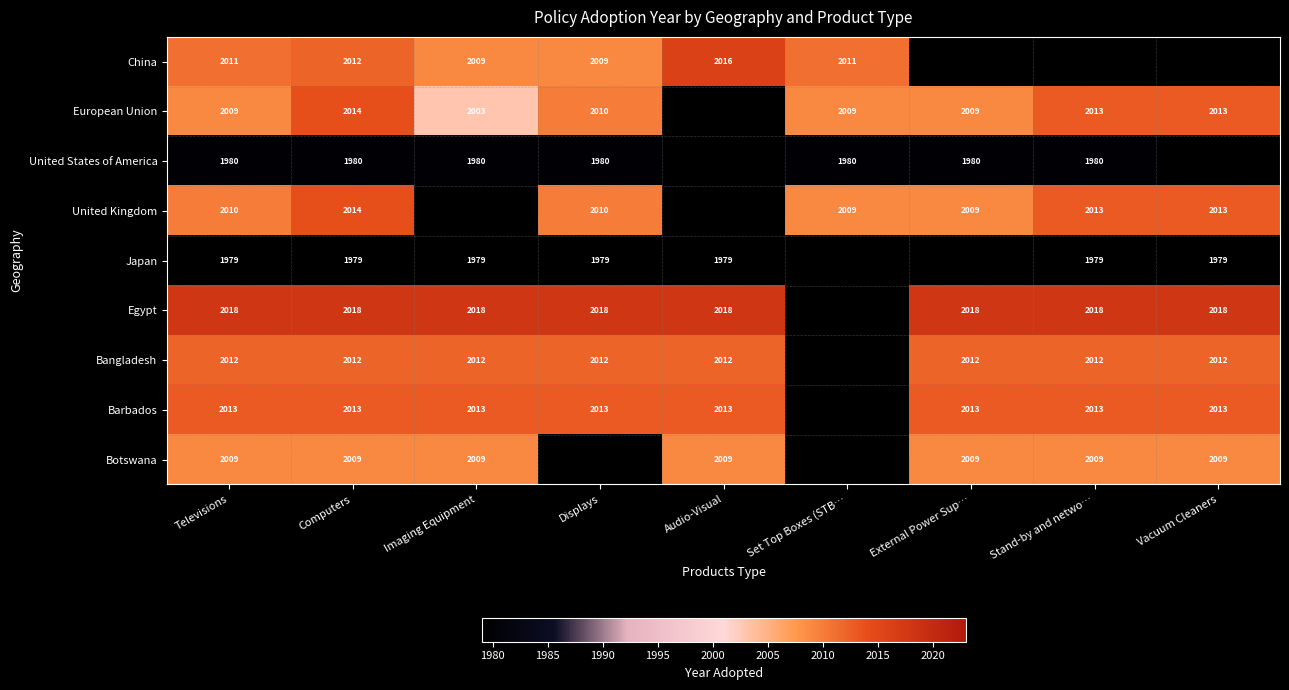

Between Audio-Visual and Vacuum Cleaners, which is larger?

Vacuum Cleaners